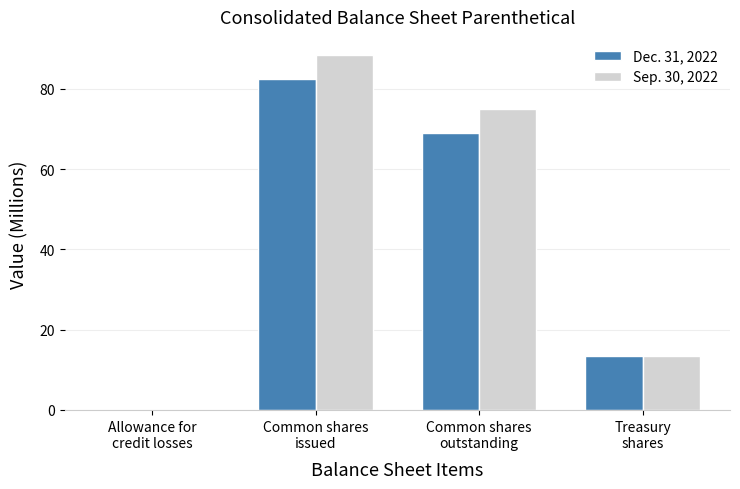

What is the greatest value displayed?

88.5